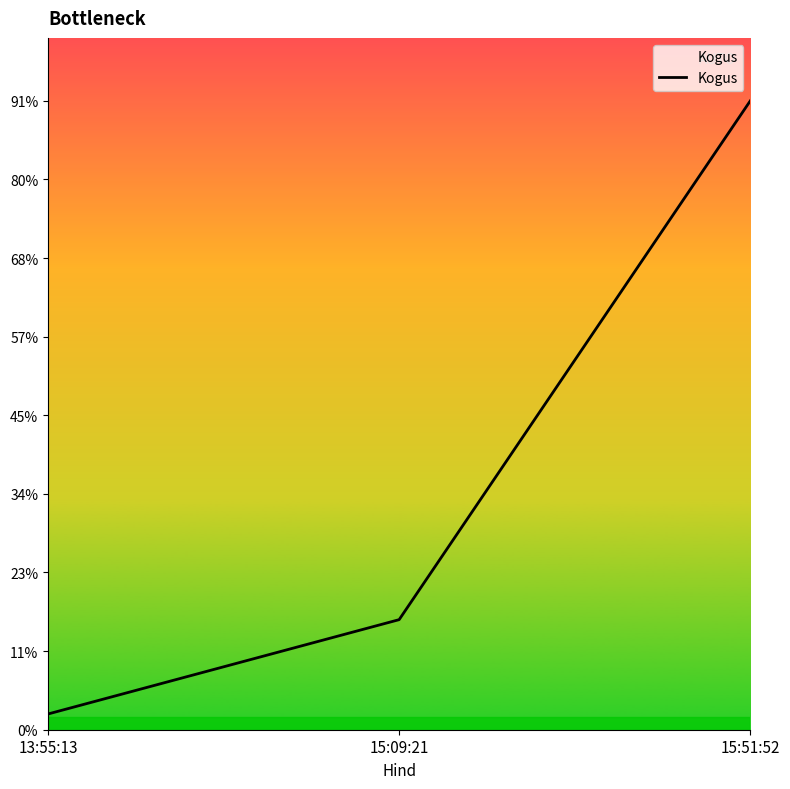

Does the chart have visible grid lines?

No